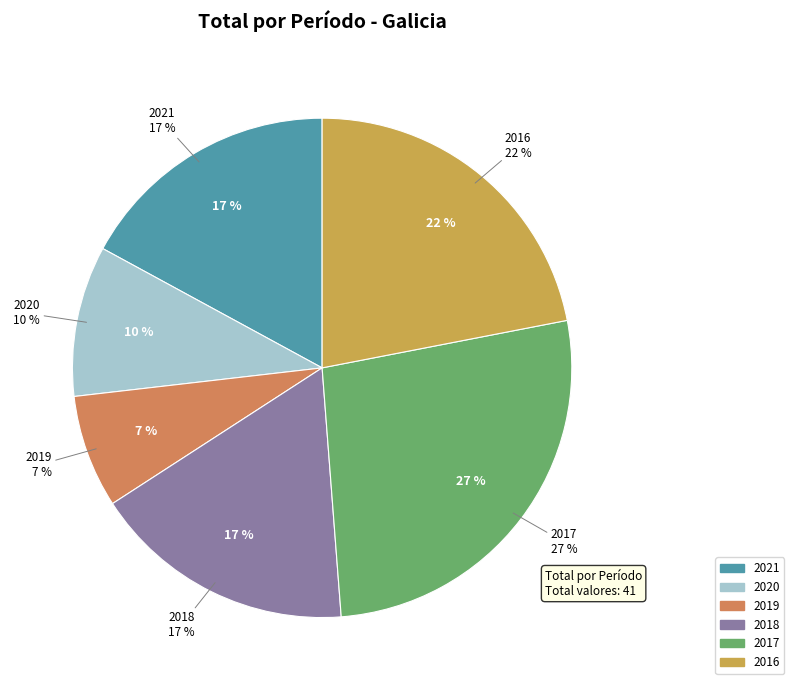

Does any single category account for the majority?

No